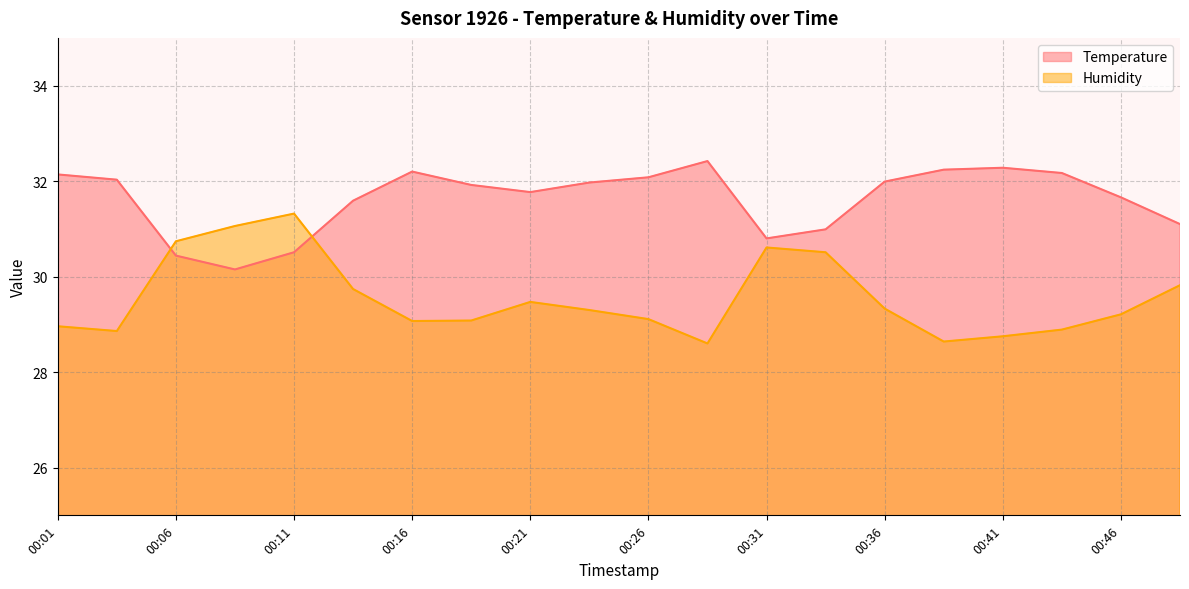

At which category does Temperature reach its first local peak?

00:16